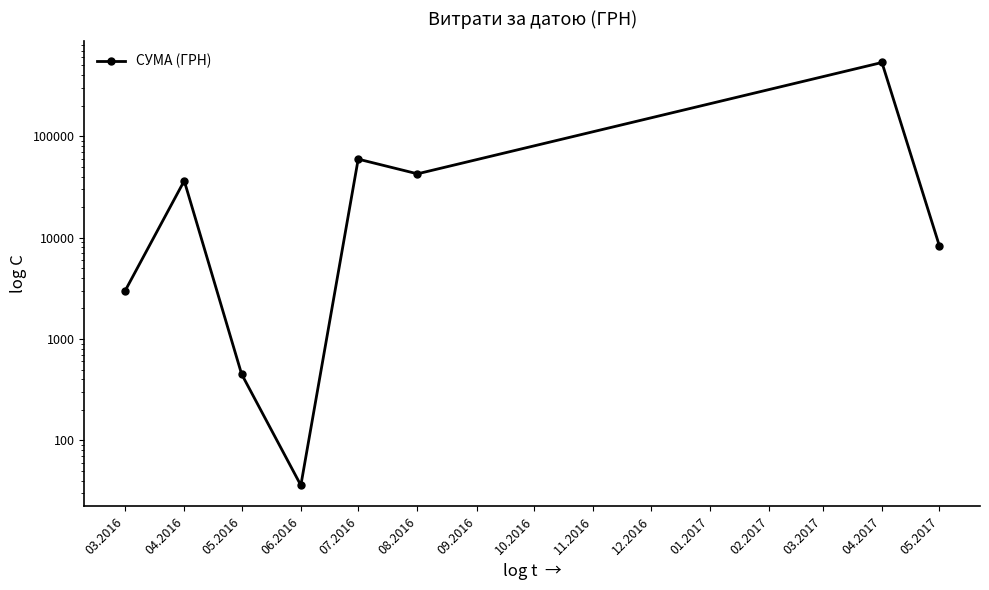

What is the greatest value displayed?

534888.2